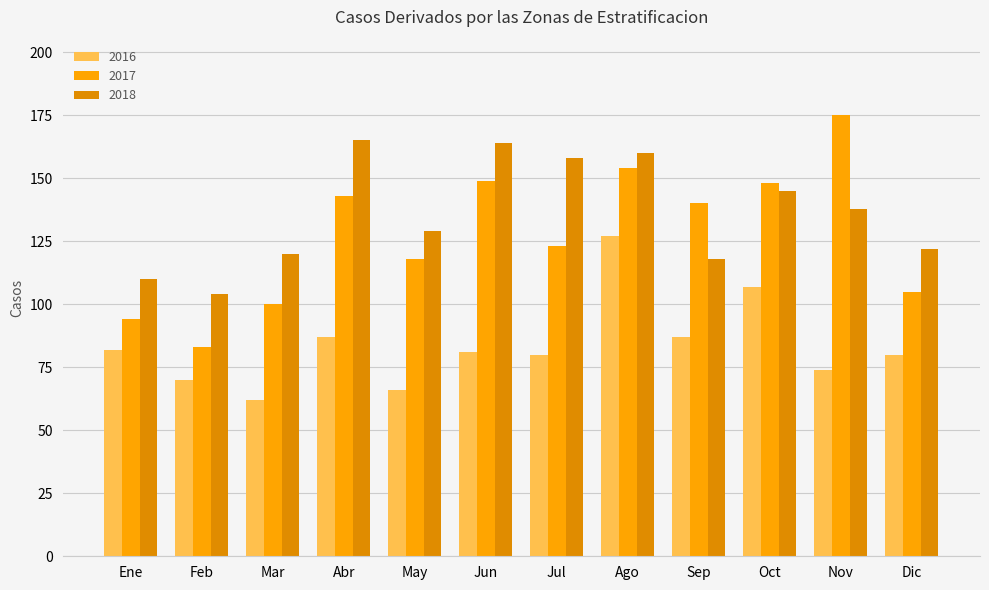

At which category does the chart reach its minimum across all series?

Mar